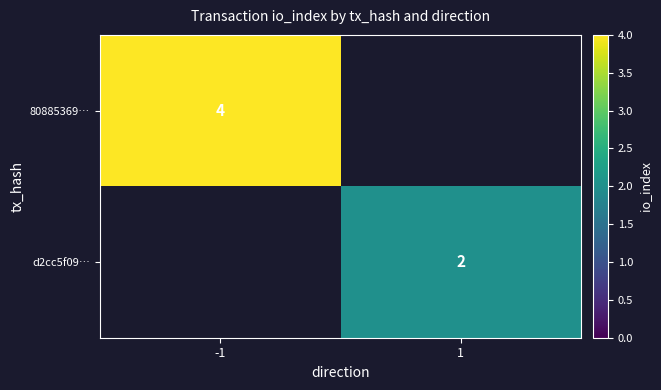

The 80885369… series shows 1 at -1. True or false?

False